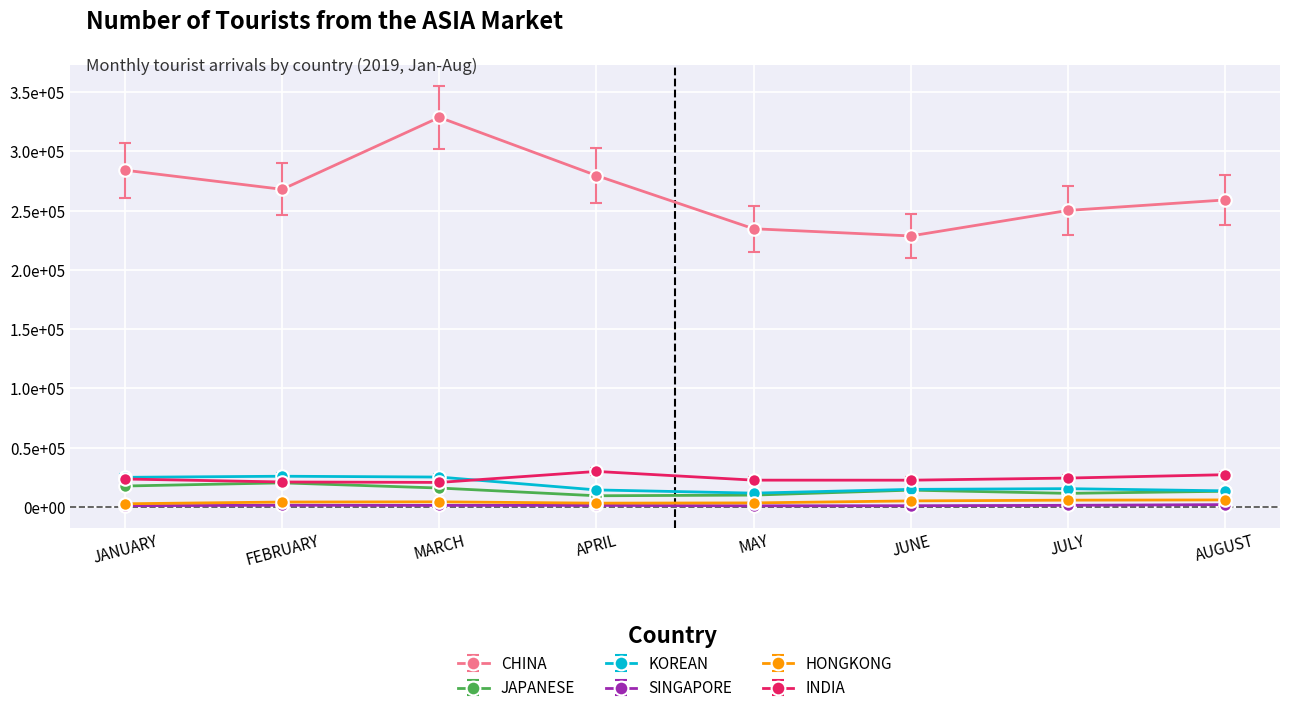

True or false: JAPANESE and CHINA cross at least once.

False